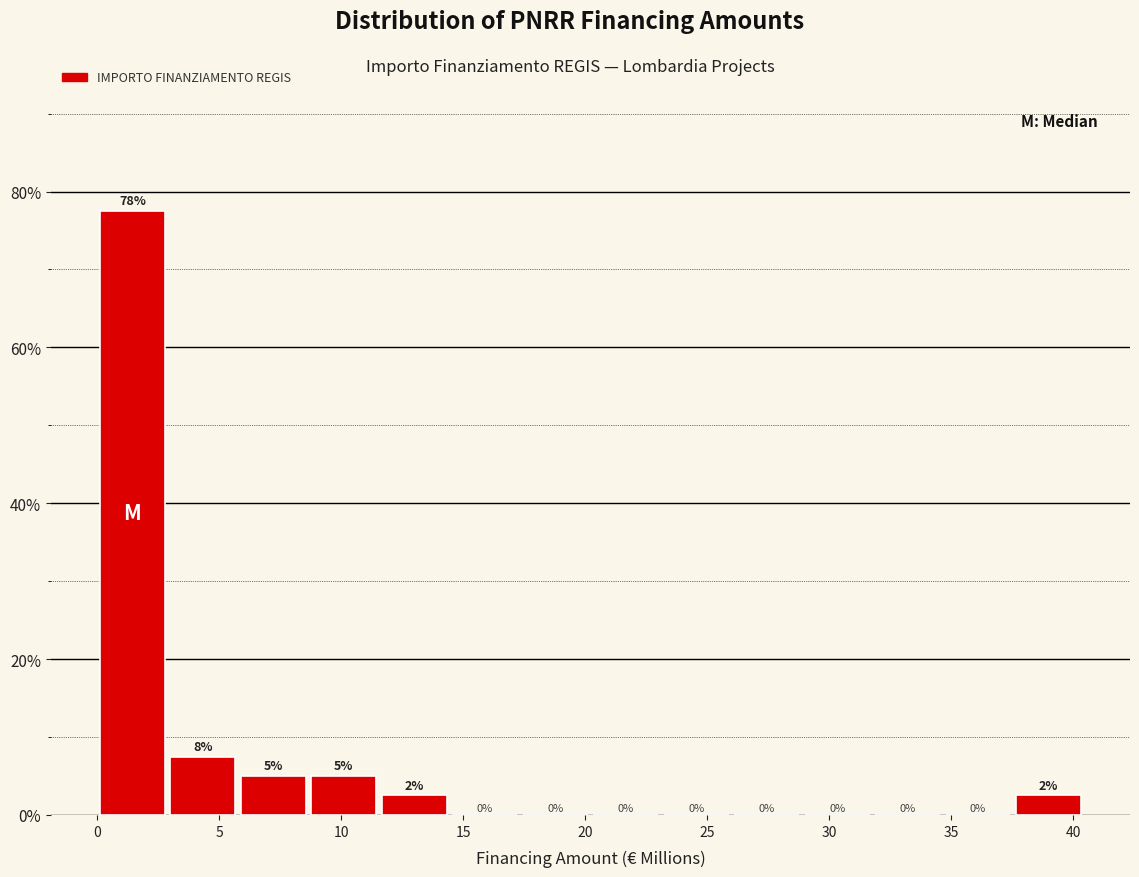

Over which range of the x-axis is the bar tallest?

0.0 to 3.0